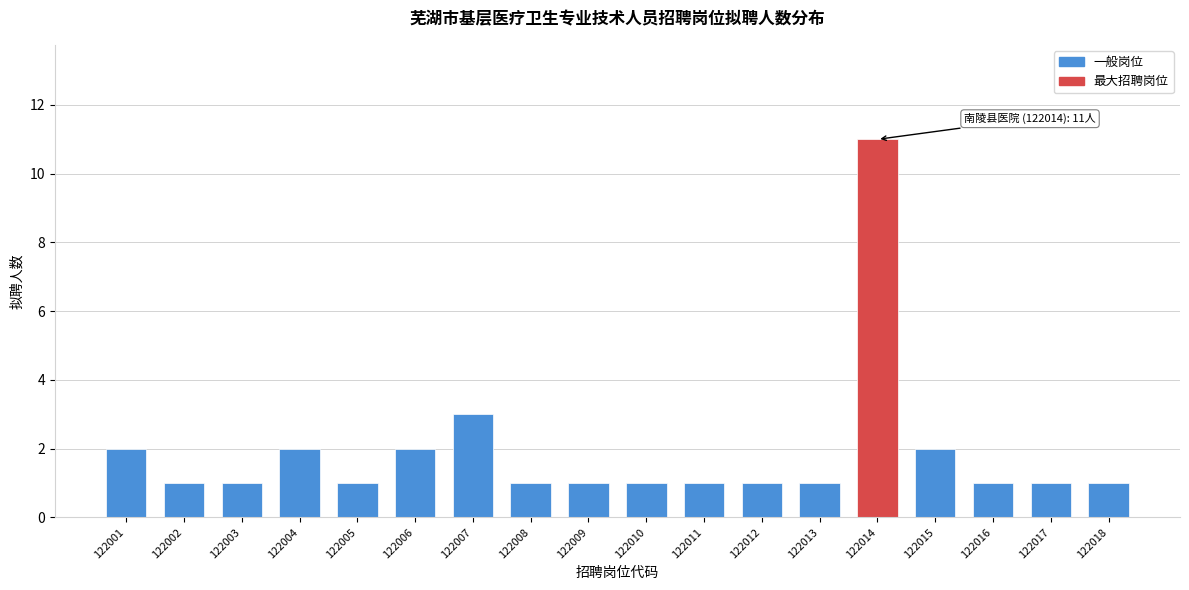

Reading left to right, transcribe all the data shown in this chart.

2	1	1	2	1	2	3	1	1	1	1	1	1	11	2	1	1	1